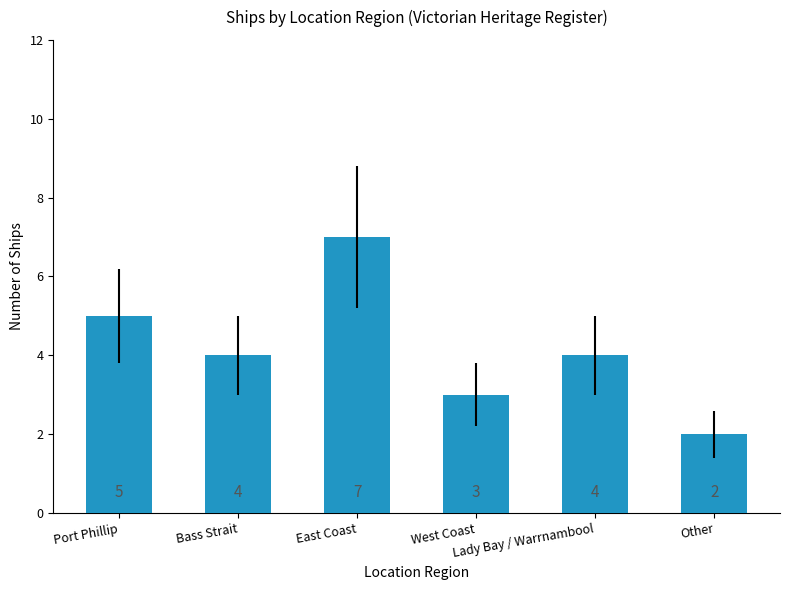

What is the label of the 2nd bar from the right?

Lady Bay / Warrnambool